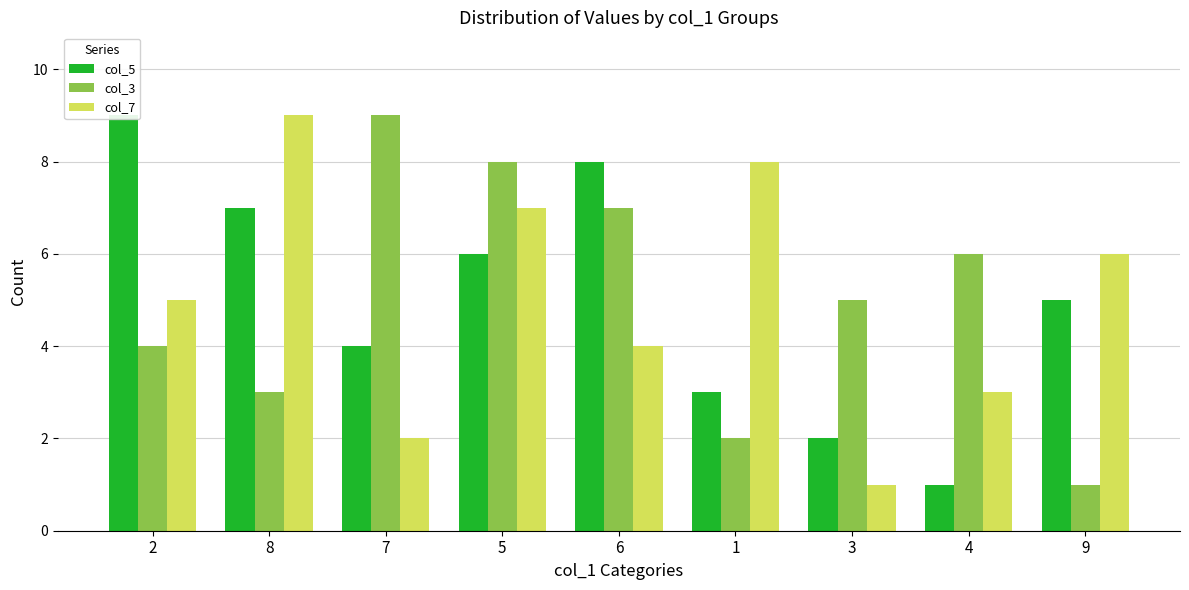

List the labels in order of col_5 value, smallest first.

4, 3, 1, 7, 9, 5, 8, 6, 2